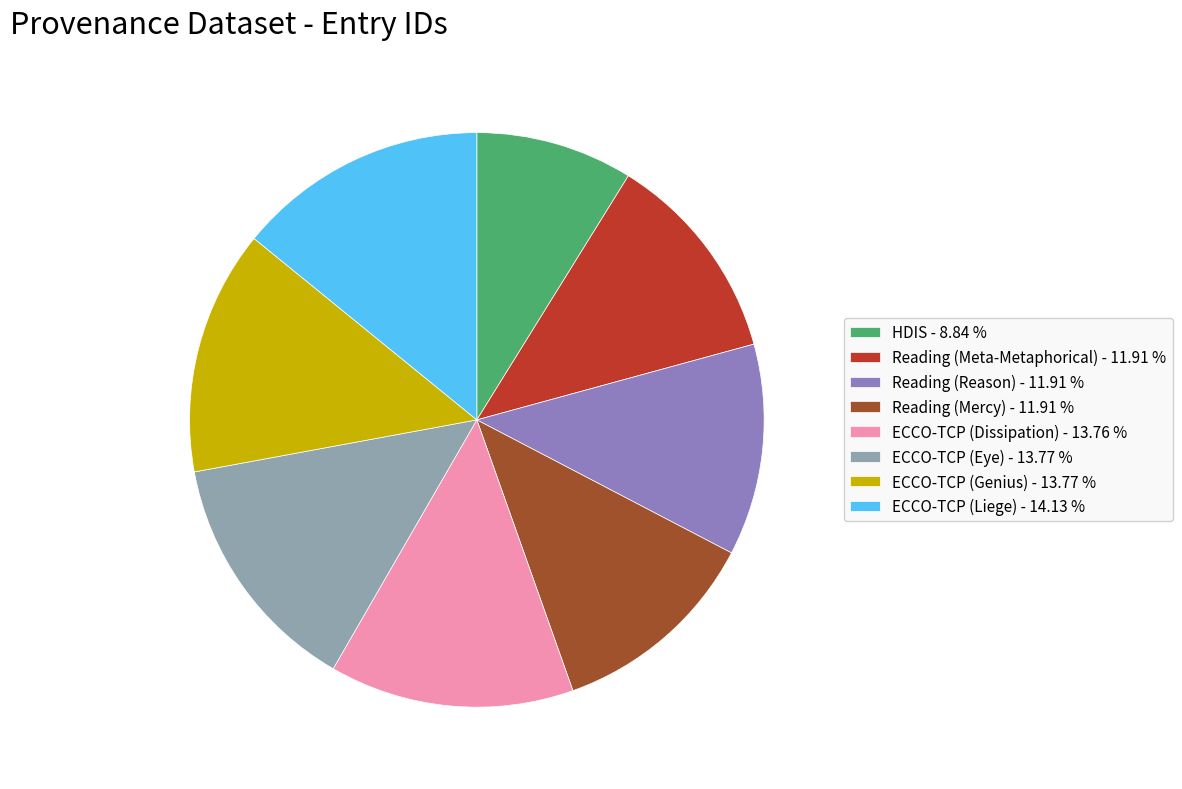

Does ECCO-TCP (Genius) represent more than half of the total?

No